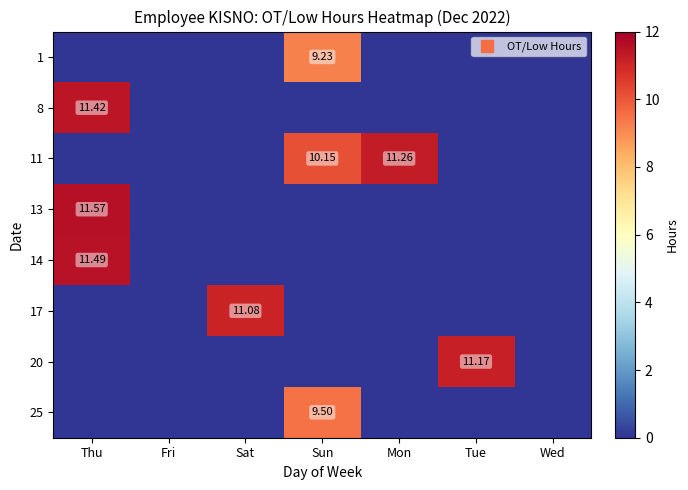

Where is 11 nearest to the value 5?

Thu